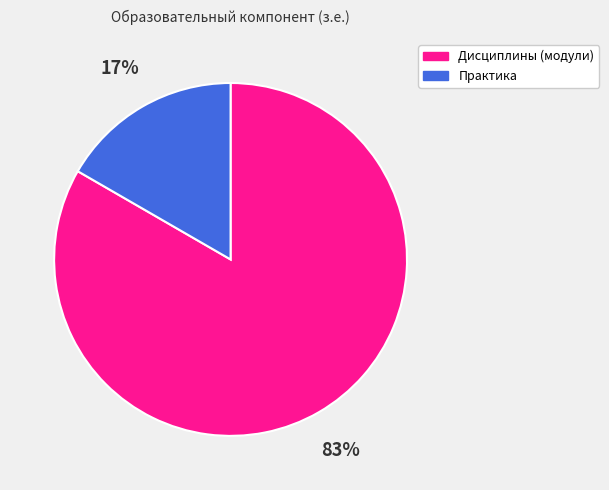

Is there any slice that represents more than half of the pie?

Yes